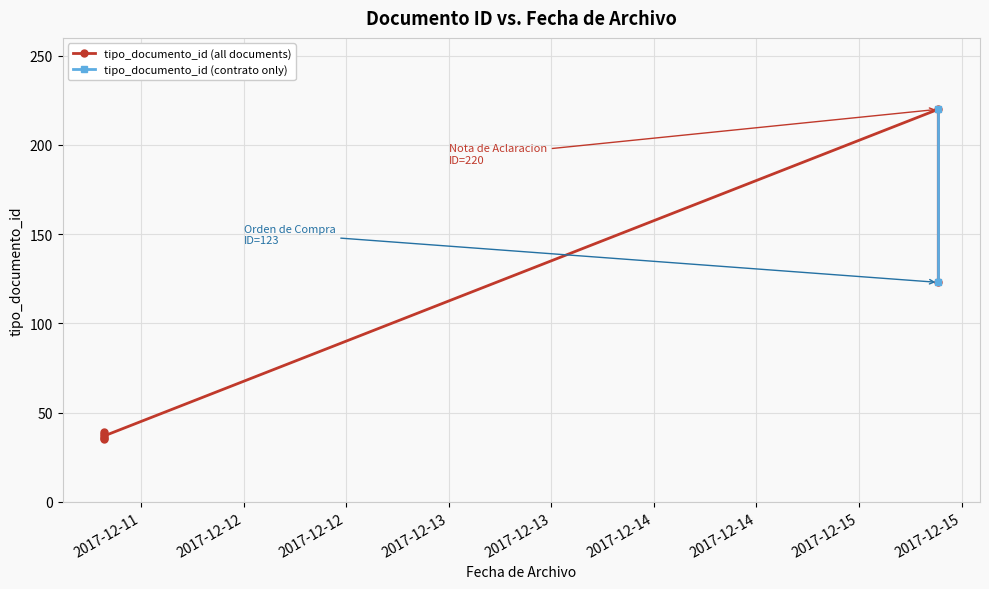

How many values are below 38?

3